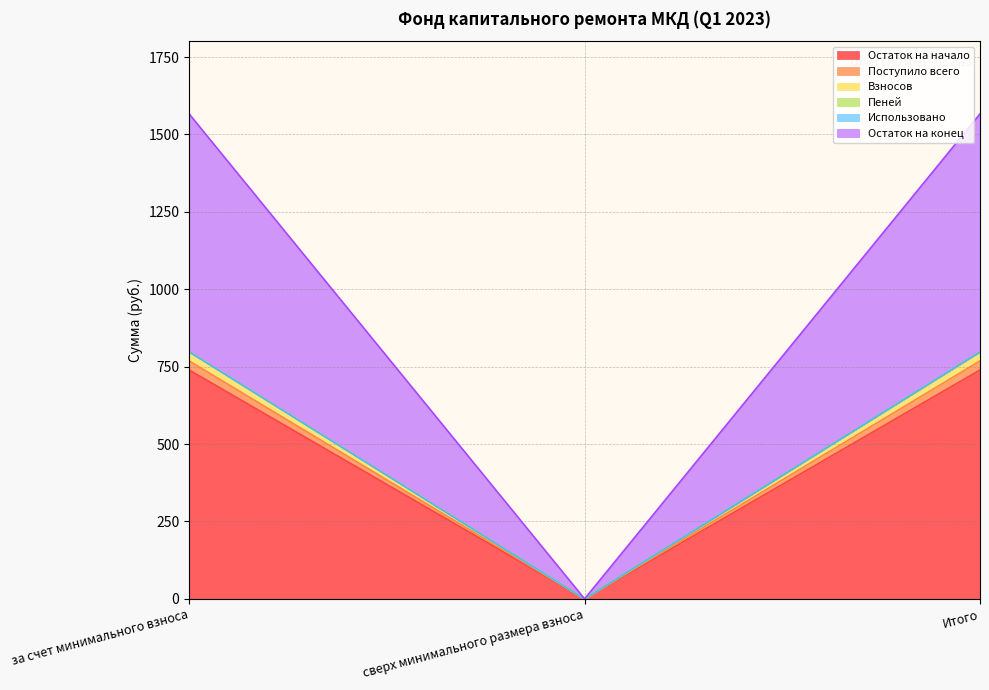

The Остаток на начало series shows 390.8 at за счет минимального взноса. True or false?

False